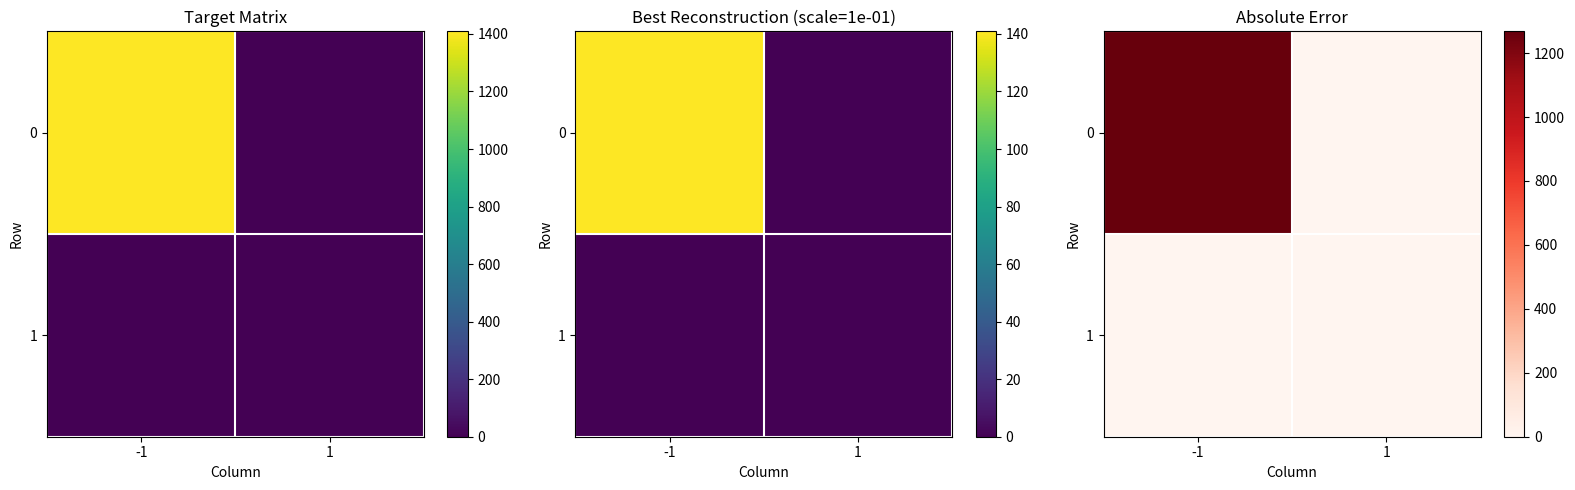

What is the highest value of the 0 series?

1268.1